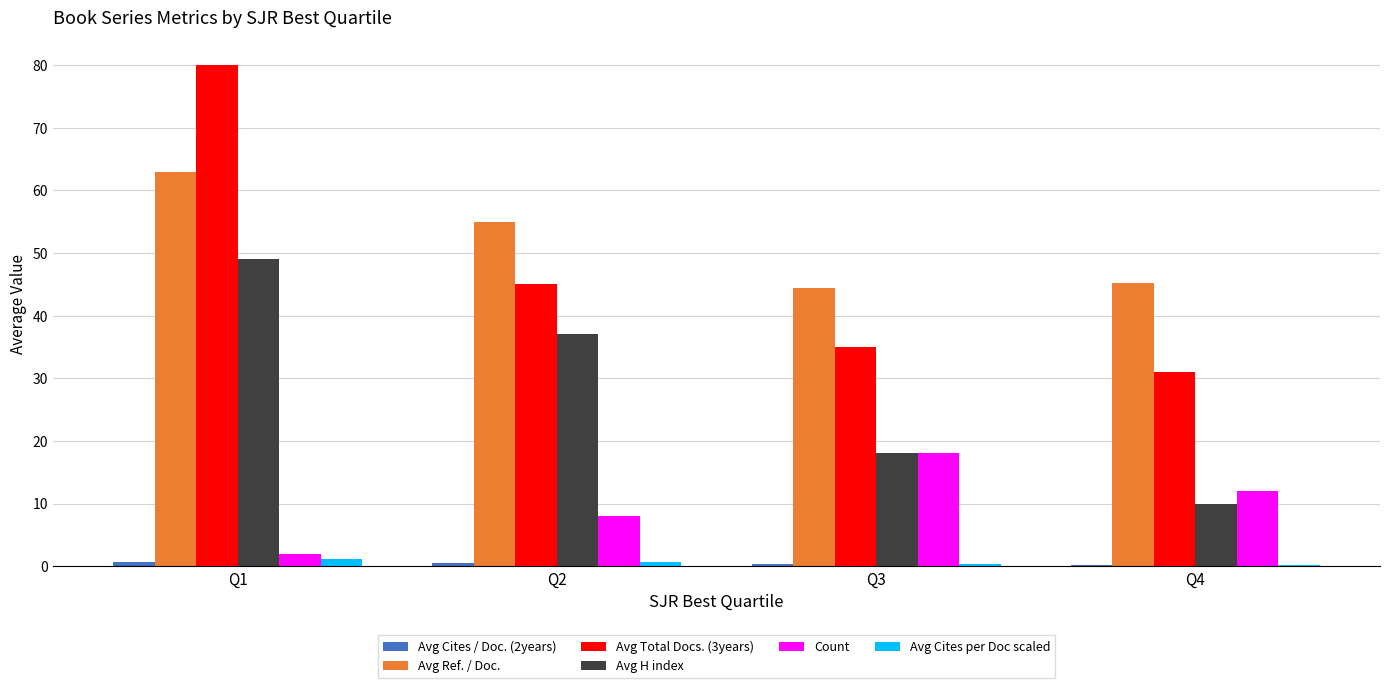

Between Q2 and Q3, which series saw the biggest shift?

Avg H index